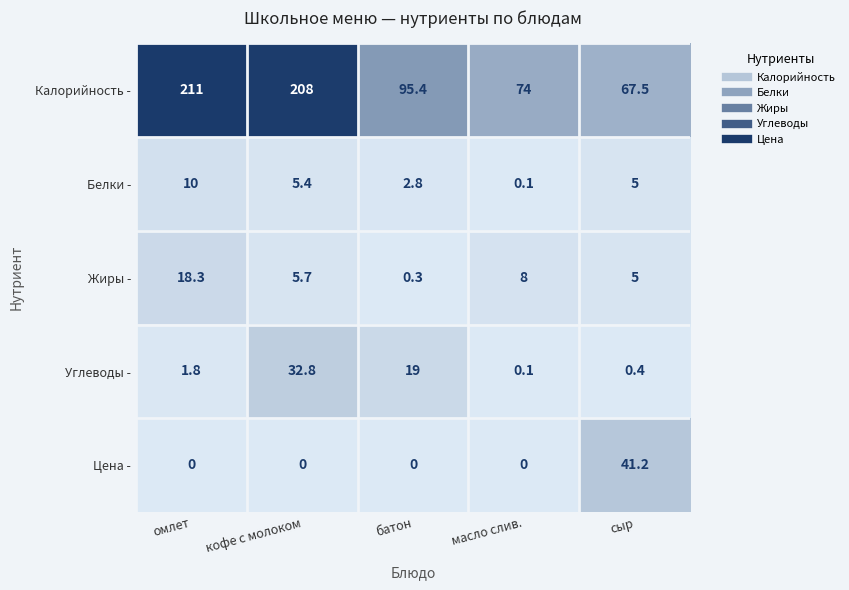

At which label is Жиры - closest to 9?

масло слив.